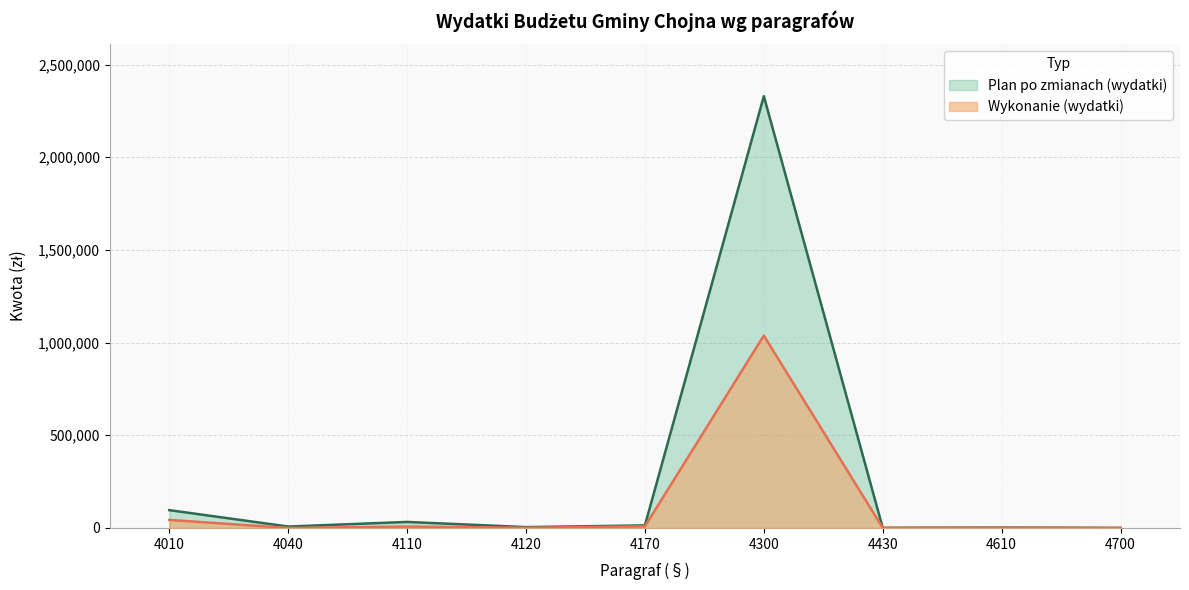

The value of Wykonanie (wydatki) at 4110 is 7651.7. True or false?

True